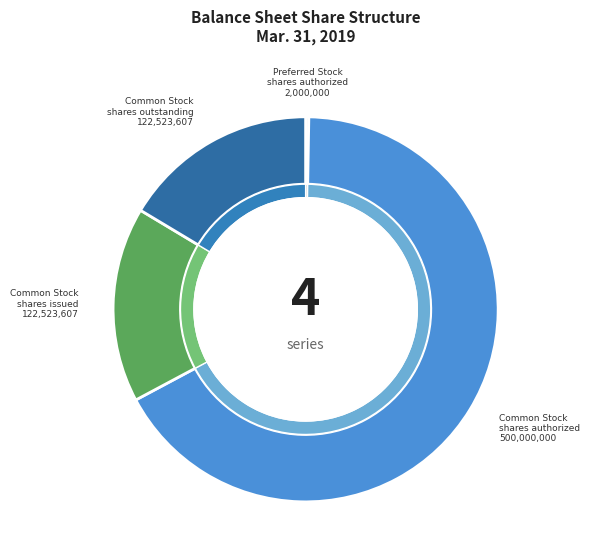

How many segments does this pie chart have?

4